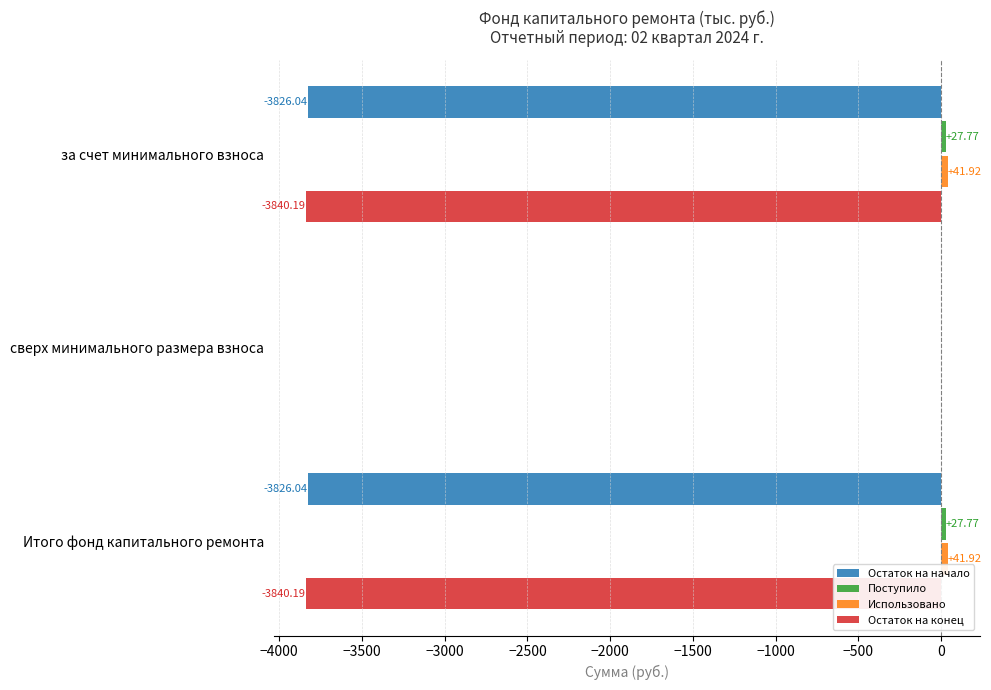

Count the number of categories in the chart.

3